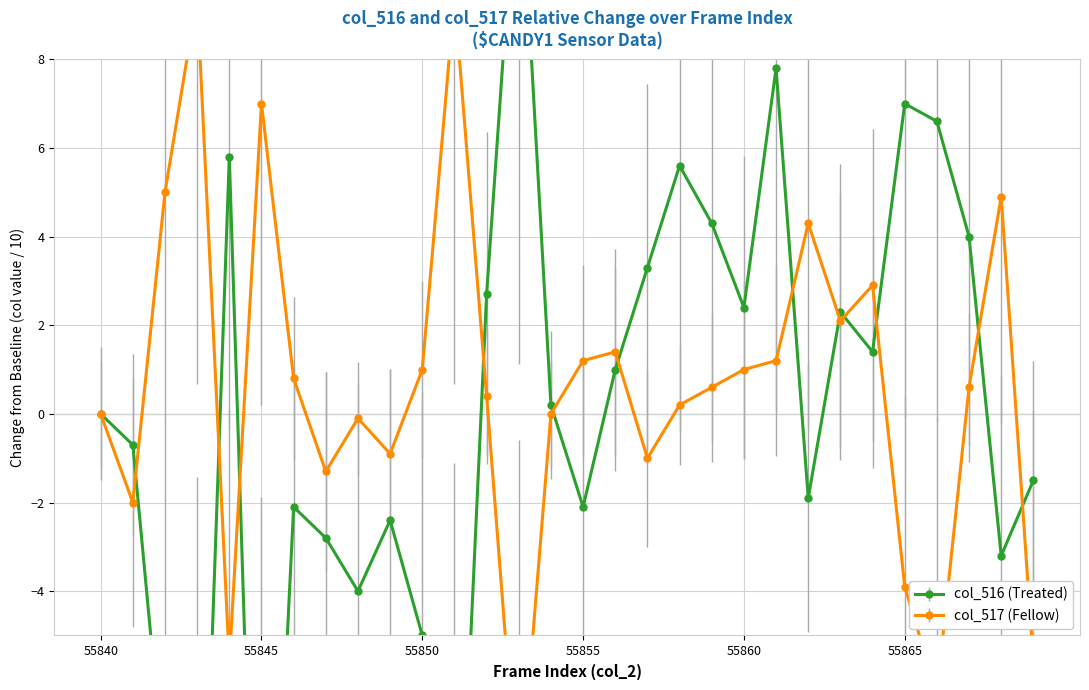

Which series has the largest total across all categories?

col_517